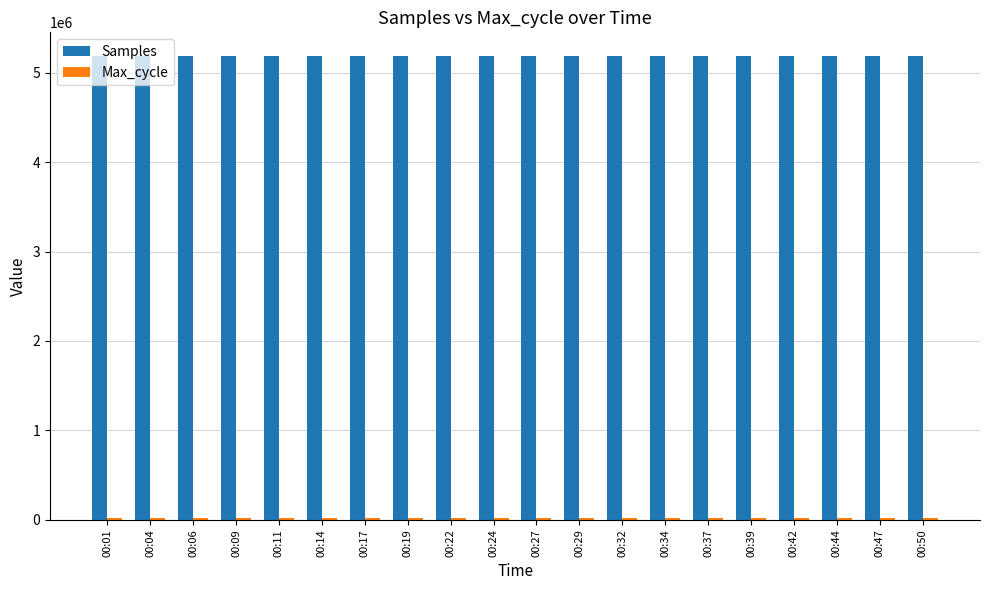

At how many categories does at least one series exceed 3855216?

20